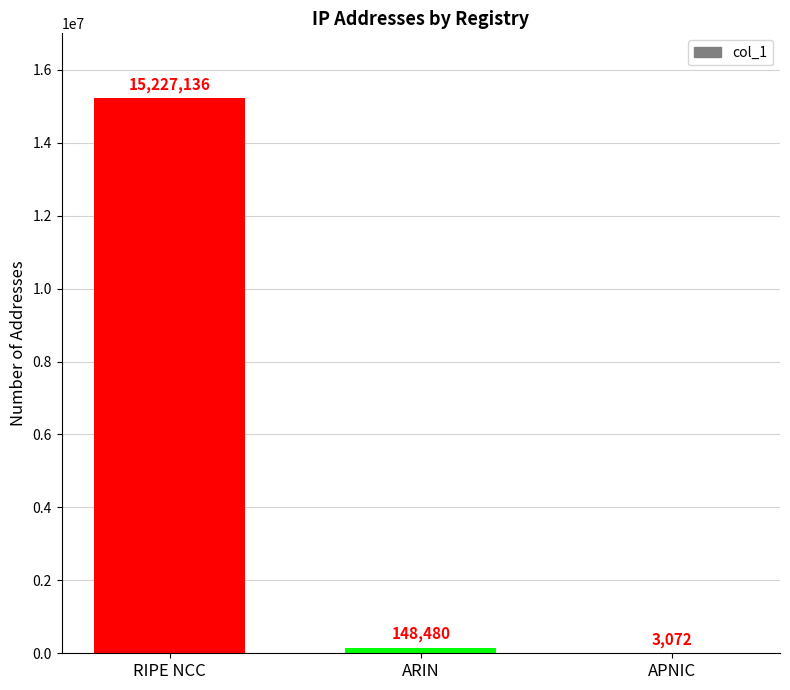

Does the chart contain stacked bars?

No